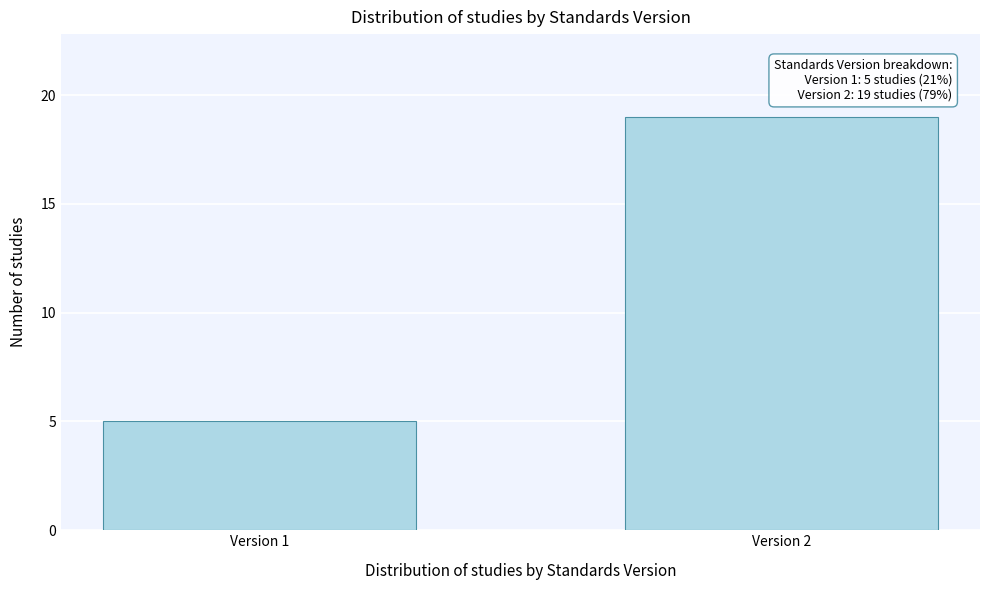

Reading left to right, list all the values displayed in this chart.

Version 1=5	Version 2=19